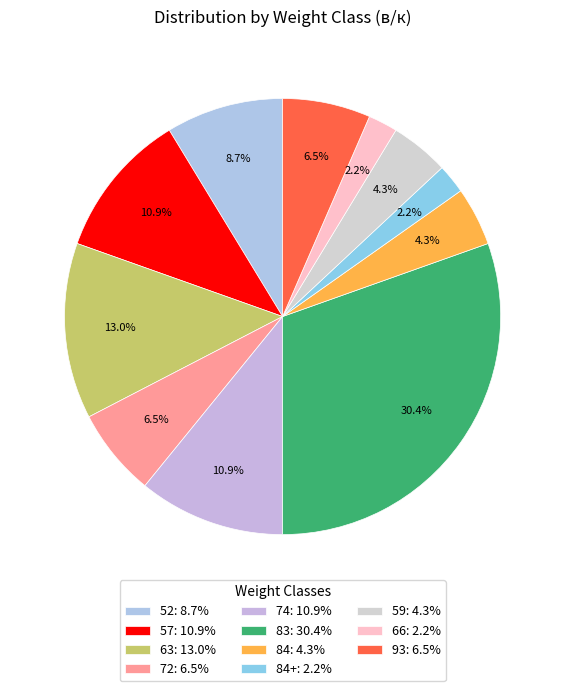

Is there a majority slice in this chart?

No